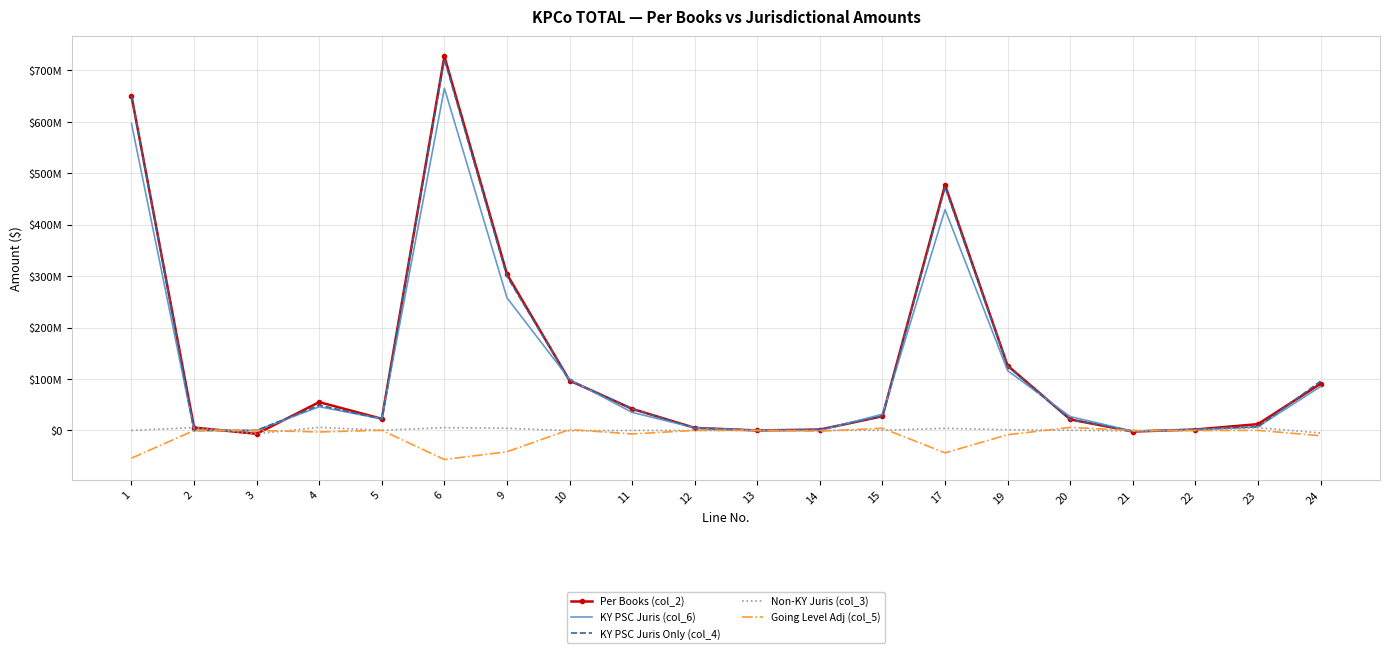

Rank the categories by Non-KY Juris (col_3) value from lowest to highest.

3, 24, 21, 10, 22, 1, 13, 14, 12, 11, 5, 15, 20, 19, 17, 9, 23, 6, 2, 4